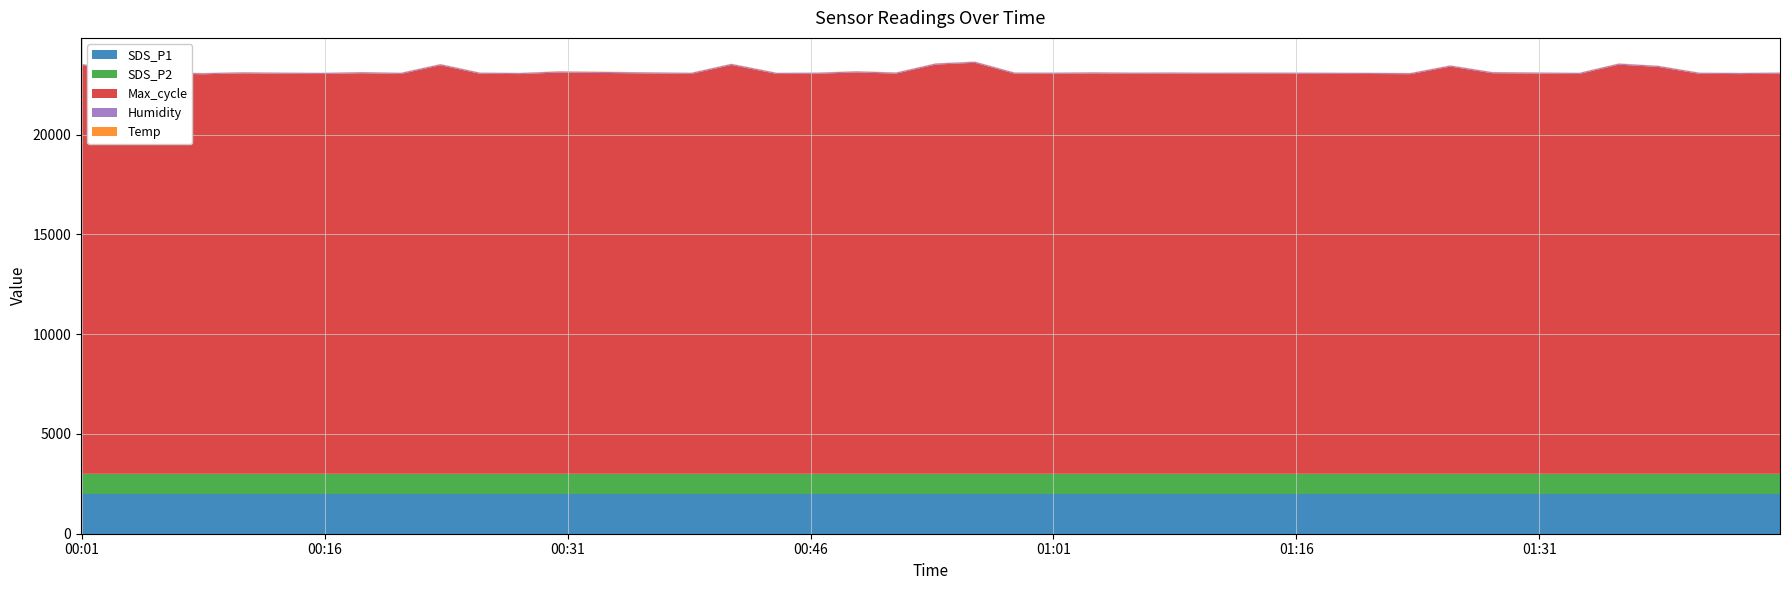

Reading left to right, extract all data points from this chart.

Temp: 2022/05/01 00:00:58=15.2	2022/05/01 00:03:36=15.2	2022/05/01 00:06:04=15.2	2022/05/01 00:08:30=15.2	2022/05/01 00:10:57=15.1	2022/05/01 00:13:23=15.1	2022/05/01 00:15:50=15.1	2022/05/01 00:18:17=15.0	2022/05/01 00:20:43=14.9	2022/05/01 00:23:09=14.9	2022/05/01 00:25:36=14.8	2022/05/01 00:28:03=14.8	2022/05/01 00:30:29=14.8	2022/05/01 00:38:38=14.6	2022/05/01 00:41:07=14.6	2022/05/01 00:43:56=14.6	2022/05/01 00:46:24=14.5	2022/05/01 00:48:50=14.5	2022/05/01 00:51:17=14.4	2022/05/01 00:53:43=14.4	2022/05/01 00:56:09=14.4	2022/05/01 00:58:36=14.4	2022/05/01 01:01:02=14.4	2022/05/01 01:03:28=14.4	2022/05/01 01:05:54=14.4	2022/05/01 01:08:21=14.4	2022/05/01 01:10:47=14.4	2022/05/01 01:13:13=14.5	2022/05/01 01:15:41=14.5	2022/05/01 01:18:07=14.5	2022/05/01 01:20:36=14.5	2022/05/01 01:23:02=14.5	2022/05/01 01:25:30=14.5	2022/05/01 01:28:05=14.5	2022/05/01 01:33:27=14.4	2022/05/01 01:35:54=14.4	2022/05/01 01:38:20=14.3	2022/05/01 01:40:53=14.3	2022/05/01 01:43:24=14.2	2022/05/01 01:45:51=14.2
Humidity: 2022/05/01 00:00:58=49.3	2022/05/01 00:03:36=49.3	2022/05/01 00:06:04=49.4	2022/05/01 00:08:30=49.5	2022/05/01 00:10:57=49.5	2022/05/01 00:13:23=49.5	2022/05/01 00:15:50=49.6	2022/05/01 00:18:17=49.6	2022/05/01 00:20:43=49.7	2022/05/01 00:23:09=49.8	2022/05/01 00:25:36=49.8	2022/05/01 00:28:03=49.9	2022/05/01 00:30:29=50.0	2022/05/01 00:38:38=50.0	2022/05/01 00:41:07=50.1	2022/05/01 00:43:56=50.1	2022/05/01 00:46:24=50.1	2022/05/01 00:48:50=50.2	2022/05/01 00:51:17=50.2	2022/05/01 00:53:43=50.2	2022/05/01 00:56:09=50.3	2022/05/01 00:58:36=50.3	2022/05/01 01:01:02=50.3	2022/05/01 01:03:28=50.3	2022/05/01 01:05:54=50.3	2022/05/01 01:08:21=50.2	2022/05/01 01:10:47=50.2	2022/05/01 01:13:13=50.2	2022/05/01 01:15:41=50.2	2022/05/01 01:18:07=50.2	2022/05/01 01:20:36=50.2	2022/05/01 01:23:02=50.2	2022/05/01 01:25:30=50.2	2022/05/01 01:28:05=50.2	2022/05/01 01:33:27=50.3	2022/05/01 01:35:54=50.4	2022/05/01 01:38:20=50.4	2022/05/01 01:40:53=50.5	2022/05/01 01:43:24=50.5	2022/05/01 01:45:51=50.5
Max_cycle: 2022/05/01 00:00:58=20498.0	2022/05/01 00:03:36=20038.0	2022/05/01 00:06:04=20056.0	2022/05/01 00:08:30=20021.0	2022/05/01 00:10:57=20064.0	2022/05/01 00:13:23=20045.0	2022/05/01 00:15:50=20033.0	2022/05/01 00:18:17=20072.0	2022/05/01 00:20:43=20037.0	2022/05/01 00:23:09=20471.0	2022/05/01 00:25:36=20045.0	2022/05/01 00:28:03=20029.0	2022/05/01 00:30:29=20109.0	2022/05/01 00:38:38=20038.0	2022/05/01 00:41:07=20486.0	2022/05/01 00:43:56=20034.0	2022/05/01 00:46:24=20045.0	2022/05/01 00:48:50=20113.0	2022/05/01 00:51:17=20052.0	2022/05/01 00:53:43=20505.0	2022/05/01 00:56:09=20595.0	2022/05/01 00:58:36=20050.0	2022/05/01 01:01:02=20045.0	2022/05/01 01:03:28=20061.0	2022/05/01 01:05:54=20046.0	2022/05/01 01:08:21=20053.0	2022/05/01 01:10:47=20041.0	2022/05/01 01:13:13=20049.0	2022/05/01 01:15:41=20046.0	2022/05/01 01:18:07=20040.0	2022/05/01 01:20:36=20033.0	2022/05/01 01:23:02=20025.0	2022/05/01 01:25:30=20405.0	2022/05/01 01:28:05=20072.0	2022/05/01 01:33:27=20034.0	2022/05/01 01:35:54=20501.0	2022/05/01 01:38:20=20387.0	2022/05/01 01:40:53=20041.0	2022/05/01 01:43:24=20029.0	2022/05/01 01:45:51=20048.0
SDS_P1: 2022/05/01 00:00:58=1999.9	2022/05/01 00:03:36=1999.9	2022/05/01 00:06:04=1999.9	2022/05/01 00:08:30=1999.9	2022/05/01 00:10:57=1999.9	2022/05/01 00:13:23=1999.9	2022/05/01 00:15:50=1999.9	2022/05/01 00:18:17=1999.9	2022/05/01 00:20:43=1999.9	2022/05/01 00:23:09=1999.9	2022/05/01 00:25:36=1999.9	2022/05/01 00:28:03=1999.9	2022/05/01 00:30:29=1999.9	2022/05/01 00:38:38=1999.9	2022/05/01 00:41:07=1999.9	2022/05/01 00:43:56=1999.9	2022/05/01 00:46:24=1999.9	2022/05/01 00:48:50=1999.9	2022/05/01 00:51:17=1999.9	2022/05/01 00:53:43=1999.9	2022/05/01 00:56:09=1999.9	2022/05/01 00:58:36=1999.9	2022/05/01 01:01:02=1999.9	2022/05/01 01:03:28=1999.9	2022/05/01 01:05:54=1999.9	2022/05/01 01:08:21=1999.9	2022/05/01 01:10:47=1999.9	2022/05/01 01:13:13=1999.9	2022/05/01 01:15:41=1999.9	2022/05/01 01:18:07=1999.9	2022/05/01 01:20:36=1999.9	2022/05/01 01:23:02=1999.9	2022/05/01 01:25:30=1999.9	2022/05/01 01:28:05=1999.9	2022/05/01 01:33:27=1999.9	2022/05/01 01:35:54=1999.9	2022/05/01 01:38:20=1999.9	2022/05/01 01:40:53=1999.9	2022/05/01 01:43:24=1999.9	2022/05/01 01:45:51=1999.9
SDS_P2: 2022/05/01 00:00:58=999.9	2022/05/01 00:03:36=999.9	2022/05/01 00:06:04=999.9	2022/05/01 00:08:30=999.9	2022/05/01 00:10:57=999.9	2022/05/01 00:13:23=999.9	2022/05/01 00:15:50=999.9	2022/05/01 00:18:17=999.9	2022/05/01 00:20:43=999.9	2022/05/01 00:23:09=999.9	2022/05/01 00:25:36=999.9	2022/05/01 00:28:03=999.9	2022/05/01 00:30:29=999.9	2022/05/01 00:38:38=999.9	2022/05/01 00:41:07=999.9	2022/05/01 00:43:56=999.9	2022/05/01 00:46:24=999.9	2022/05/01 00:48:50=999.9	2022/05/01 00:51:17=999.9	2022/05/01 00:53:43=999.9	2022/05/01 00:56:09=999.9	2022/05/01 00:58:36=999.9	2022/05/01 01:01:02=999.9	2022/05/01 01:03:28=999.9	2022/05/01 01:05:54=999.9	2022/05/01 01:08:21=999.9	2022/05/01 01:10:47=999.9	2022/05/01 01:13:13=999.9	2022/05/01 01:15:41=999.9	2022/05/01 01:18:07=999.9	2022/05/01 01:20:36=999.9	2022/05/01 01:23:02=999.9	2022/05/01 01:25:30=999.9	2022/05/01 01:28:05=999.9	2022/05/01 01:33:27=999.9	2022/05/01 01:35:54=999.9	2022/05/01 01:38:20=999.9	2022/05/01 01:40:53=999.9	2022/05/01 01:43:24=999.9	2022/05/01 01:45:51=999.9